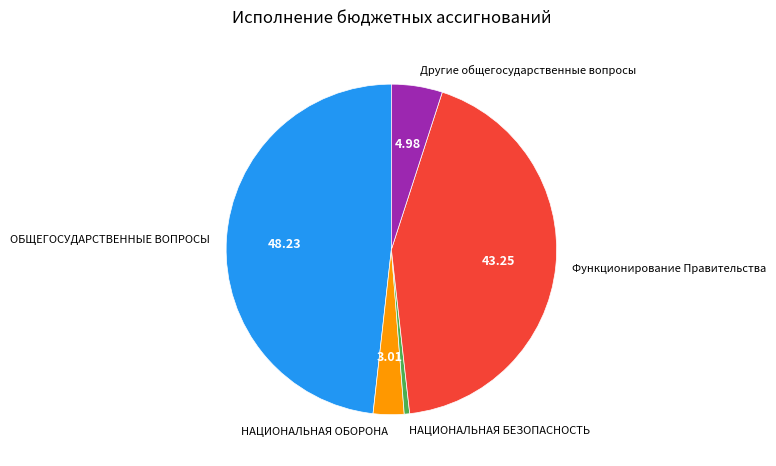

Do Другие общегосударственные вопросы and ОБЩЕГОСУДАРСТВЕННЫЕ ВОПРОСЫ together represent more than half of the pie?

Yes